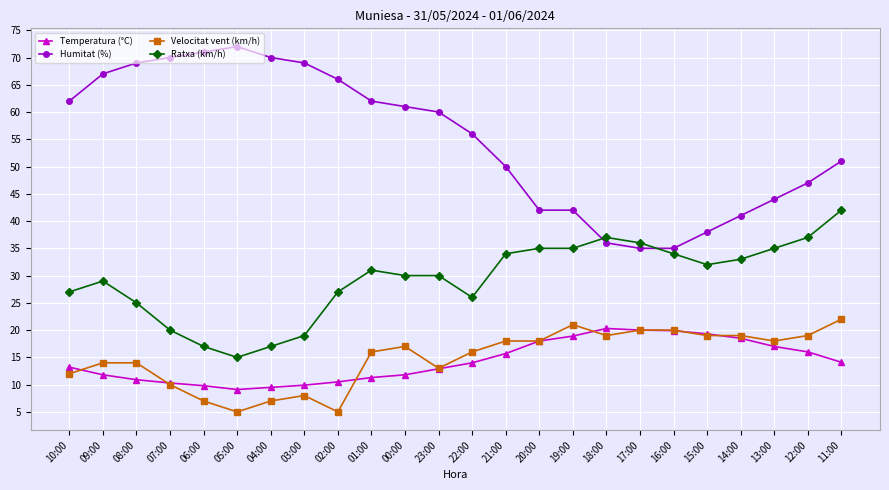

Which category has the lowest value in the Ratxa (km/h) series?

05:00